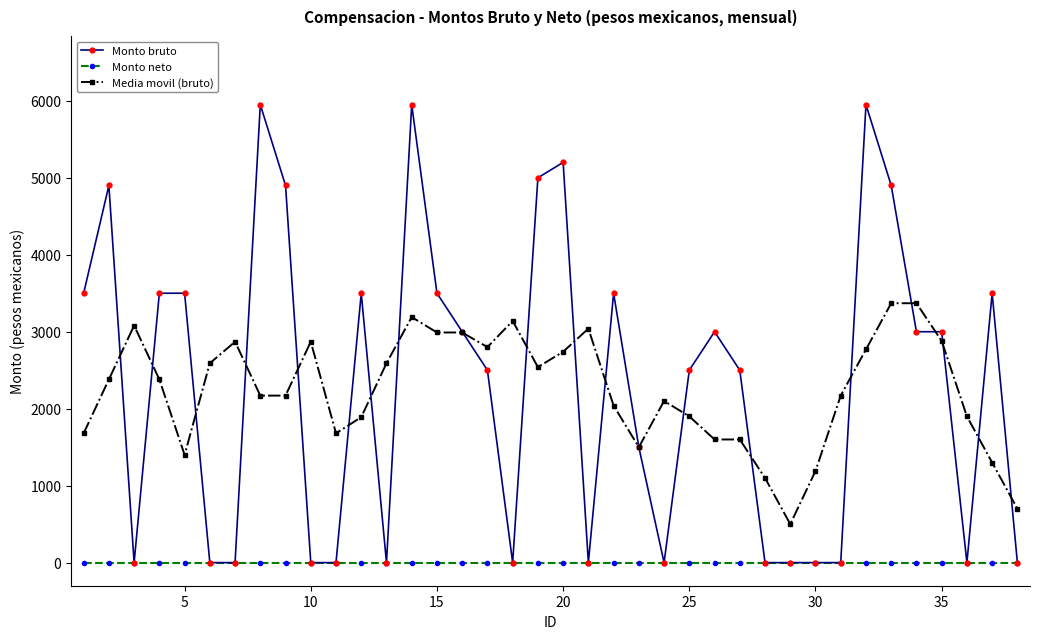

True or false: Media movil (bruto) and Monto neto intersect in this chart.

False